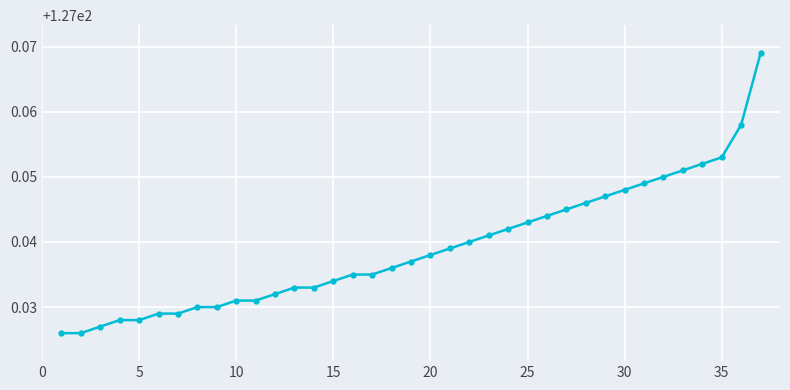

How many values are between 127 and 128?

37